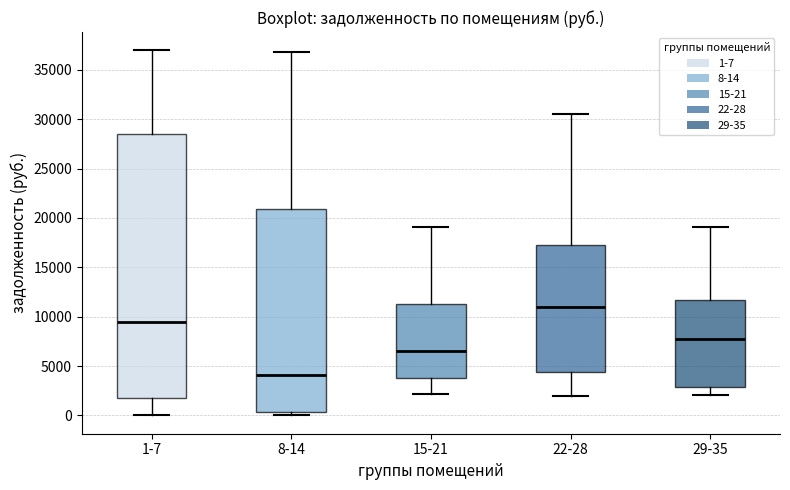

Reading left to right, transcribe this box plot: for each box, give where its median line is, the range the box spans, and where its two whiskers end, as read against the y-axis. The values are not printed on the chart, so give them approximately, as read against the axis.

1-7: median 9500, box 1500 to 28500, whiskers 0 to 37000
8-14: median 4000, box 500 to 21000, whiskers 0 to 37000
15-21: median 6500, box 4000 to 11500, whiskers 2000 to 19000
22-28: median 11000, box 4500 to 17000, whiskers 2000 to 30500
29-35: median 7500, box 3000 to 11500, whiskers 2000 to 19000